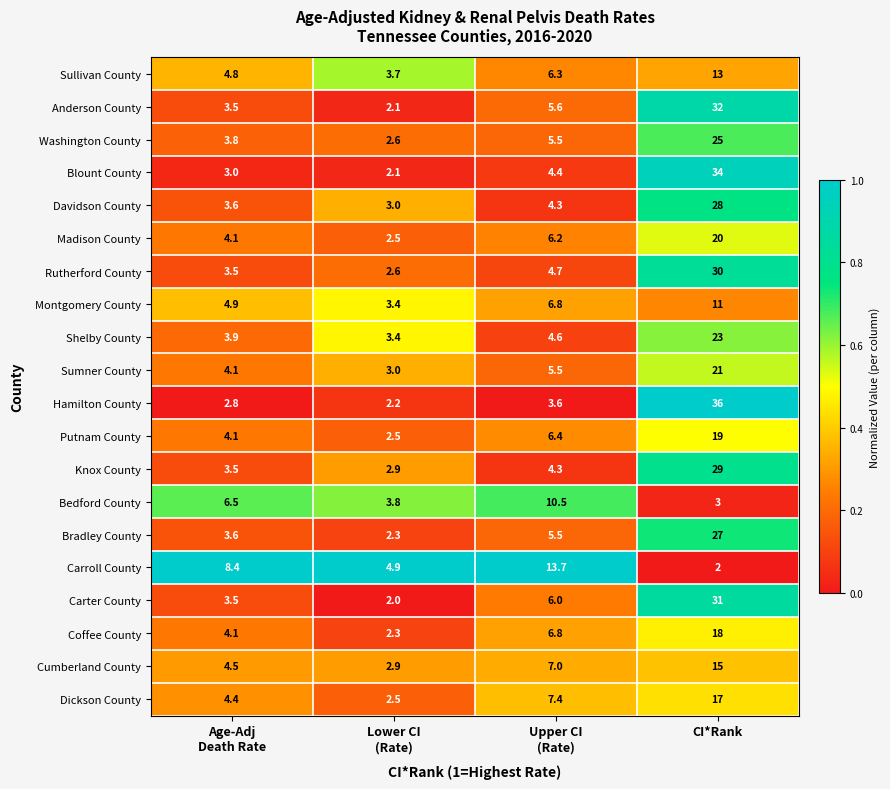

Between Lower CI
(Rate) and CI*Rank, which series saw the biggest shift?

Hamilton County